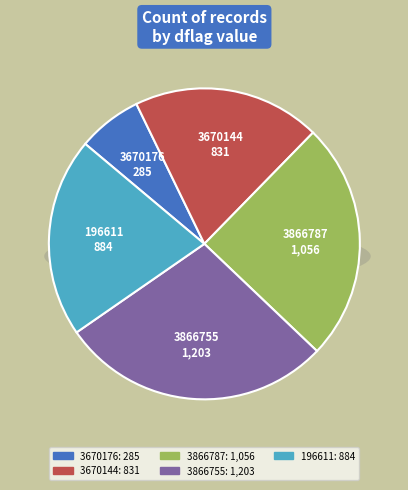

Does 3670144 account for over 50% of the chart?

No